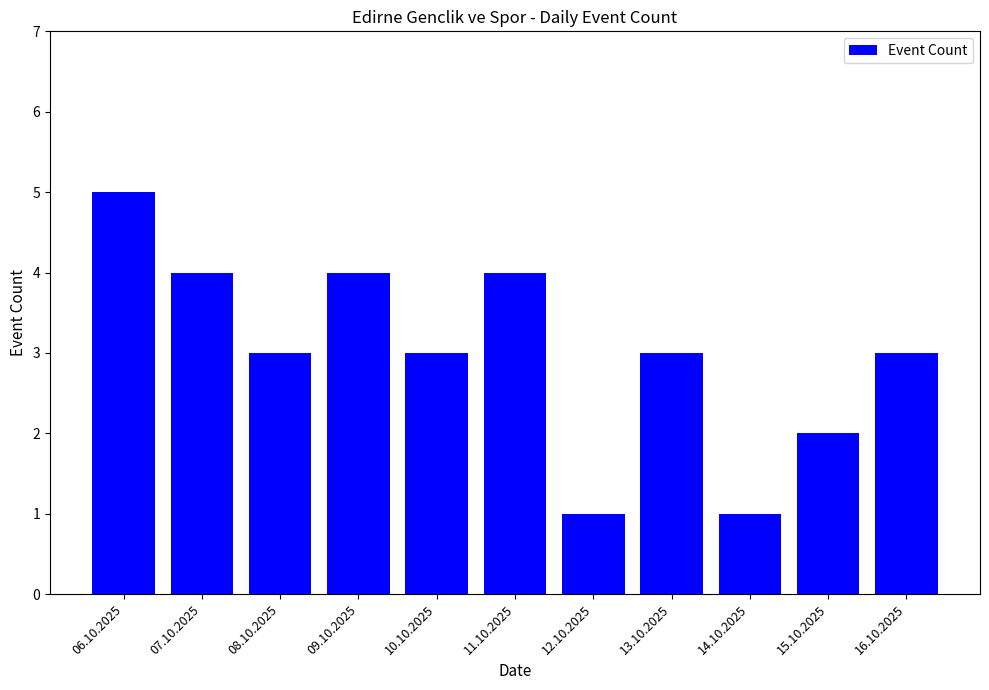

True or false: the data shows 1 at 15.10.2025.

False